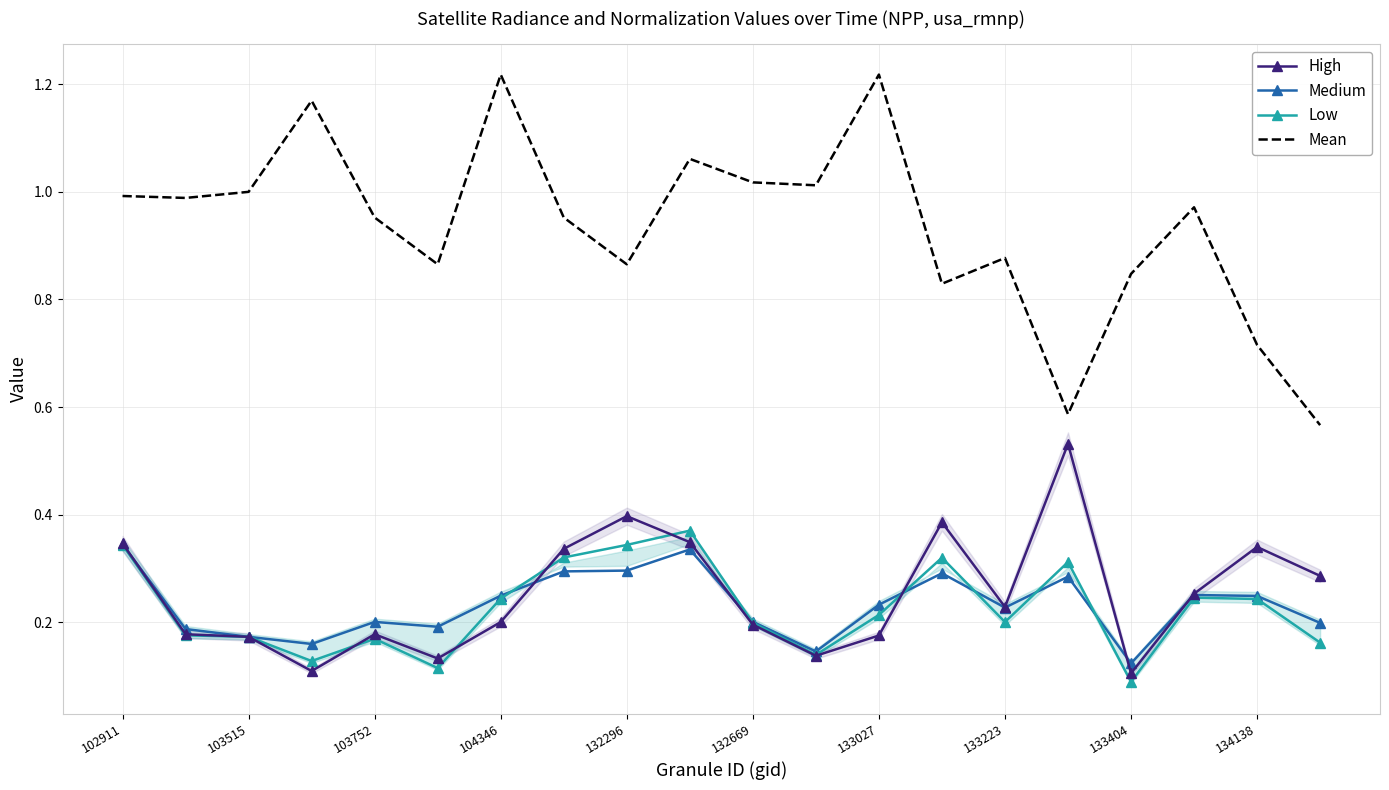

List the series in order of their peak value, lowest first.

Medium, Low, High, Mean